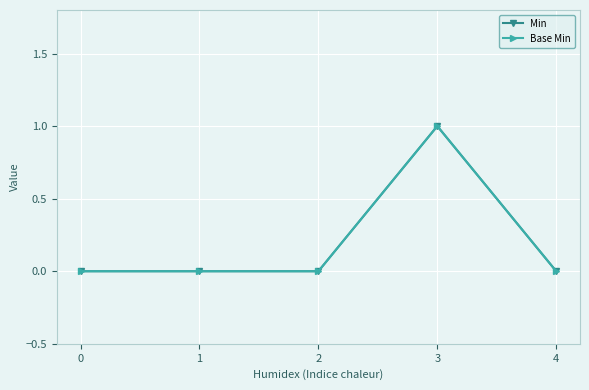

True or false: Base Min and Min intersect in this chart.

False